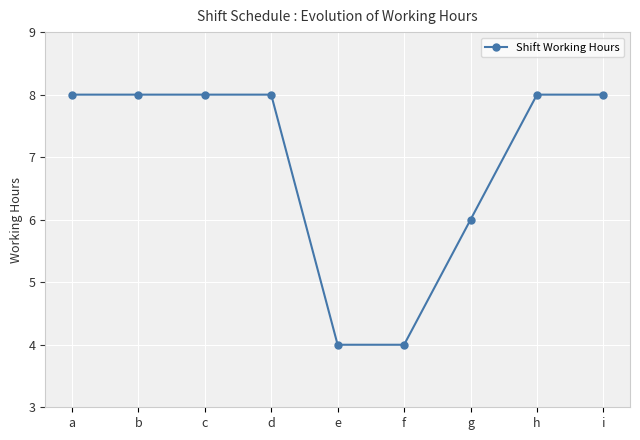

Reading left to right, extract all data points from this chart.

a=8	b=8	c=8	d=8	e=4	f=4	g=6	h=8	i=8